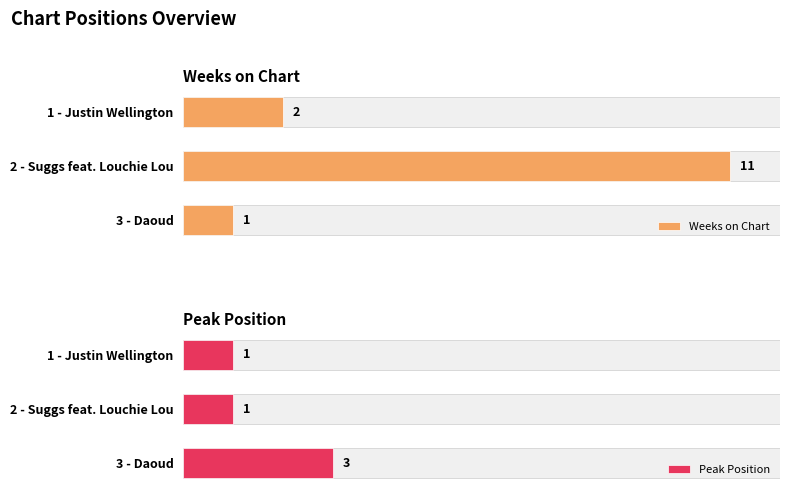

Where does the Weeks on Chart series first go above 2?

2 - Suggs feat. Louchie Lou